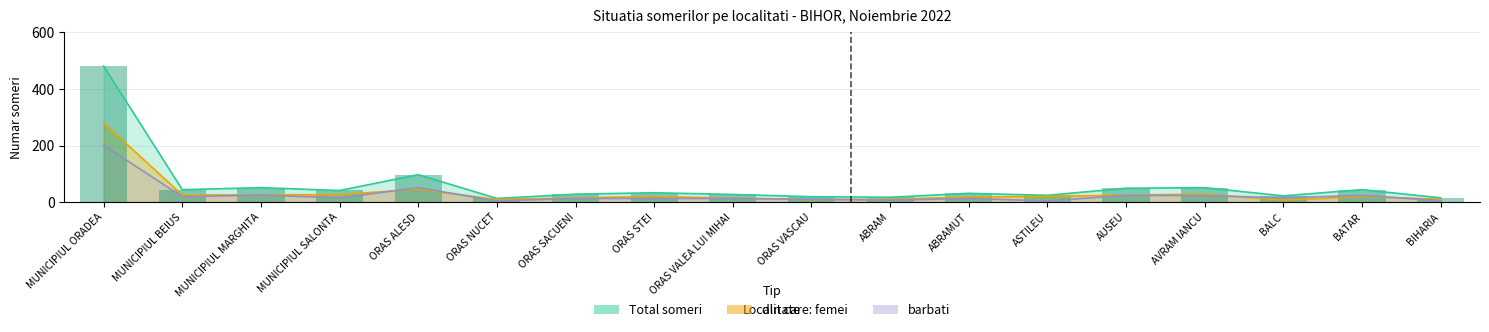

Reading left to right, transcribe all the data shown in this chart.

Total someri: MUNICIPIUL ORADEA=481	MUNICIPIUL BEIUS=44	MUNICIPIUL MARGHITA=51	MUNICIPIUL SALONTA=41	ORAS ALESD=97	ORAS NUCET=13	ORAS SACUENI=28	ORAS STEI=33	ORAS VALEA LUI MIHAI=27	ORAS VASCAU=19	ABRAM=17	ABRAMUT=31	ASTILEU=24	AUSEU=49	AVRAM IANCU=51	BALC=22	BATAR=44	BIHARIA=15
din care: femei: MUNICIPIUL ORADEA=280	MUNICIPIUL BEIUS=25	MUNICIPIUL MARGHITA=26	MUNICIPIUL SALONTA=26	ORAS ALESD=46	ORAS NUCET=9	ORAS SACUENI=15	ORAS STEI=20	ORAS VALEA LUI MIHAI=14	ORAS VASCAU=9	ABRAM=10	ABRAMUT=18	ASTILEU=20	AUSEU=25	AVRAM IANCU=28	BALC=7	BATAR=20	BIHARIA=10
barbati: MUNICIPIUL ORADEA=201	MUNICIPIUL BEIUS=19	MUNICIPIUL MARGHITA=25	MUNICIPIUL SALONTA=15	ORAS ALESD=51	ORAS NUCET=4	ORAS SACUENI=13	ORAS STEI=13	ORAS VALEA LUI MIHAI=13	ORAS VASCAU=10	ABRAM=7	ABRAMUT=13	ASTILEU=4	AUSEU=24	AVRAM IANCU=23	BALC=15	BATAR=24	BIHARIA=5